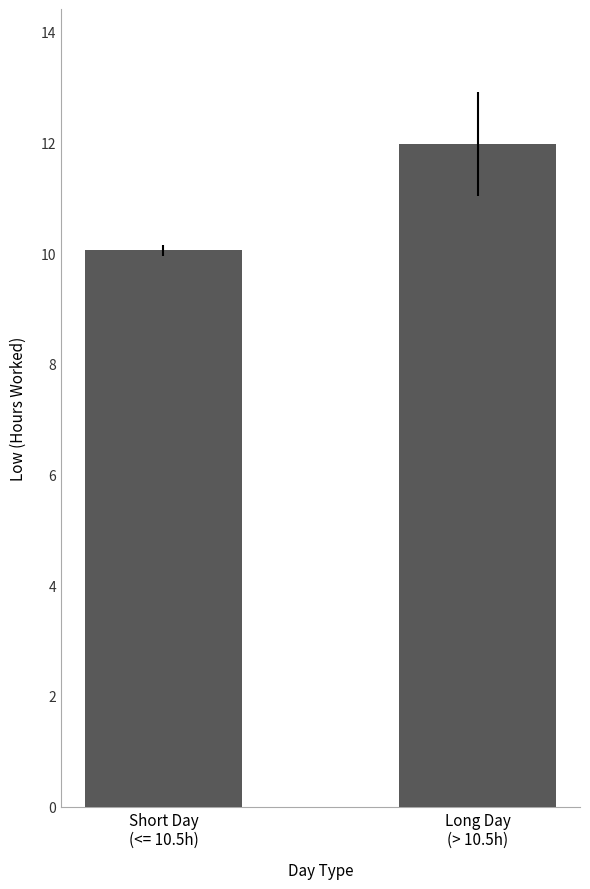

List the labels in order of value, largest first.

Long Day
(> 10.5h), Short Day
(<= 10.5h)